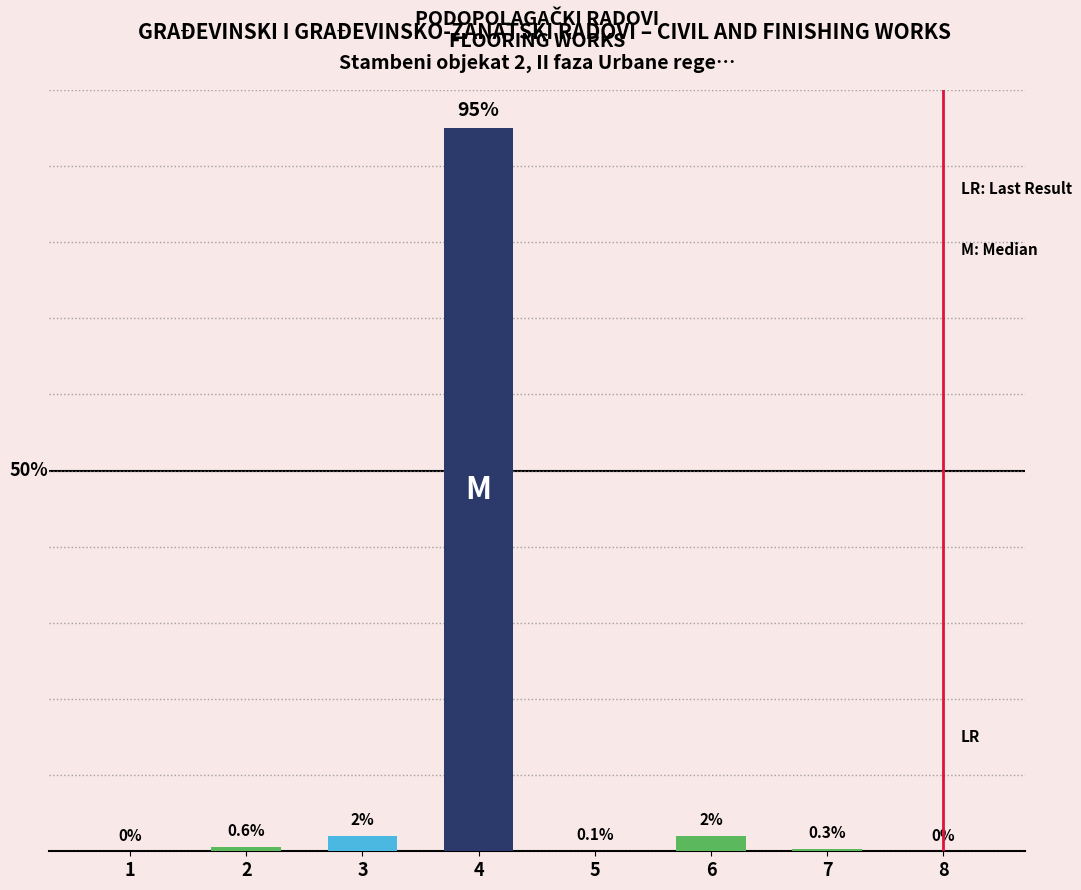

Are the bars horizontal?

No